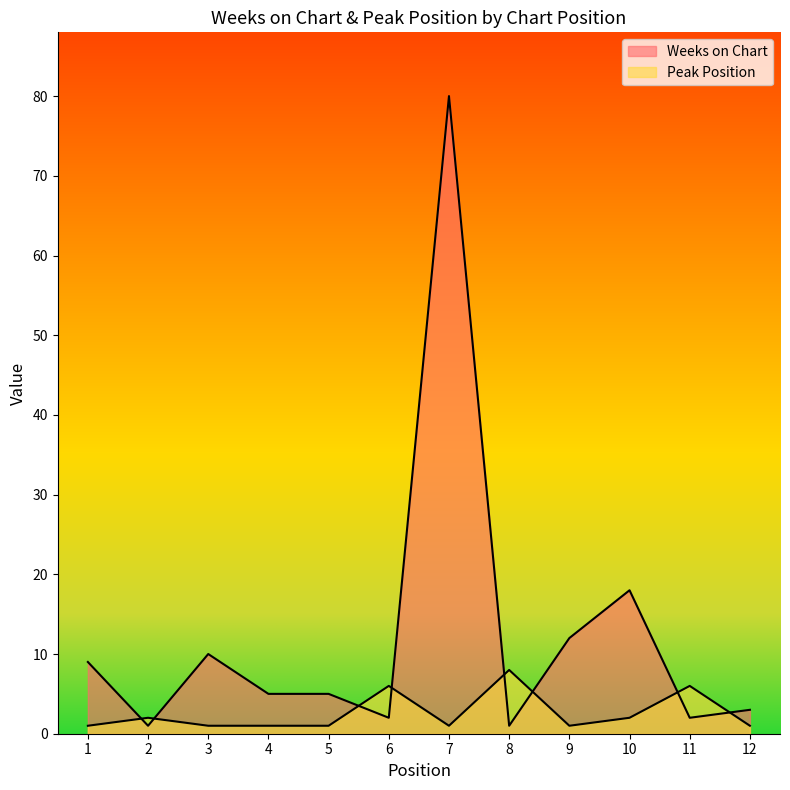

Does the chart display data point markers on the line(s)?

No